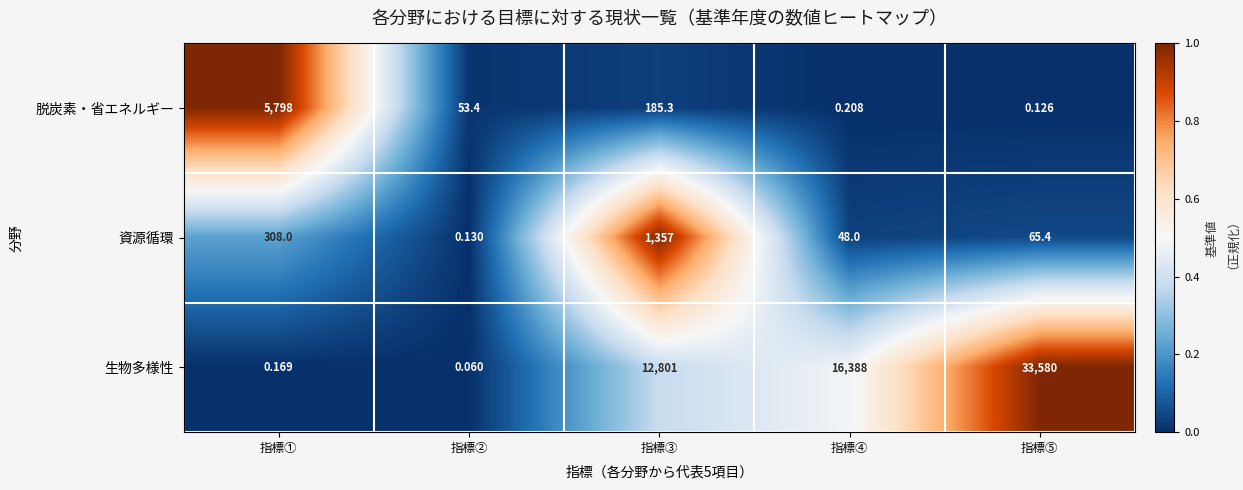

At which label is 資源循環 closest to 678?

指標①